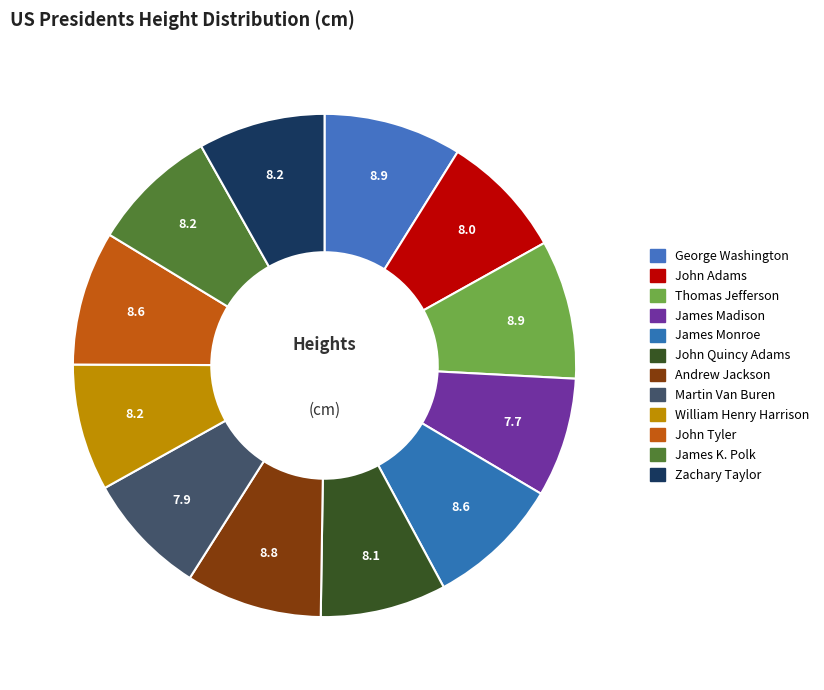

Rank the categories by value from lowest to highest.

James Madison, Martin Van Buren, John Adams, John Quincy Adams, William Henry Harrison, James K. Polk, Zachary Taylor, James Monroe, John Tyler, Andrew Jackson, George Washington, Thomas Jefferson